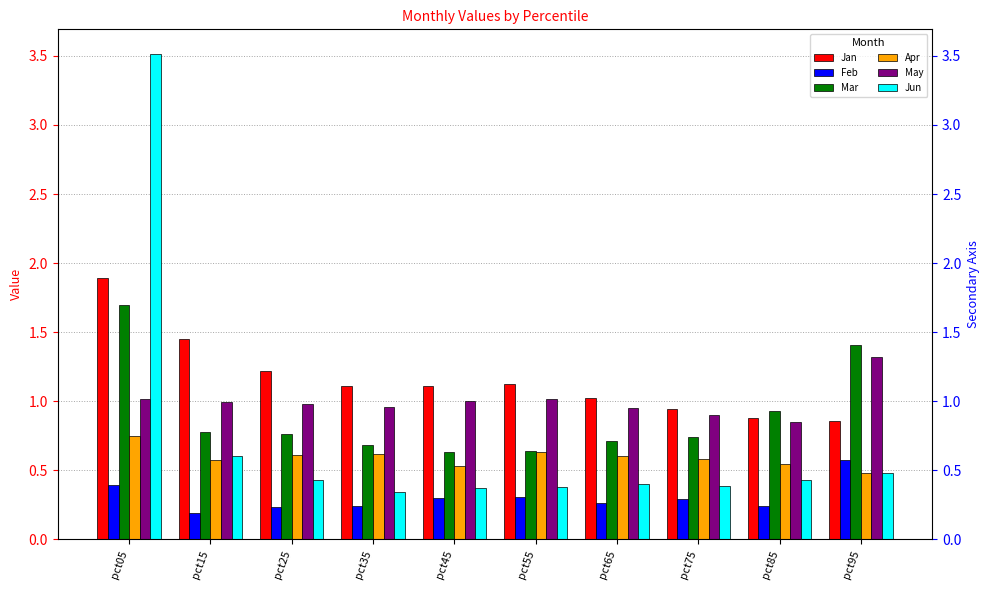

What is the maximum value for Feb?

0.6